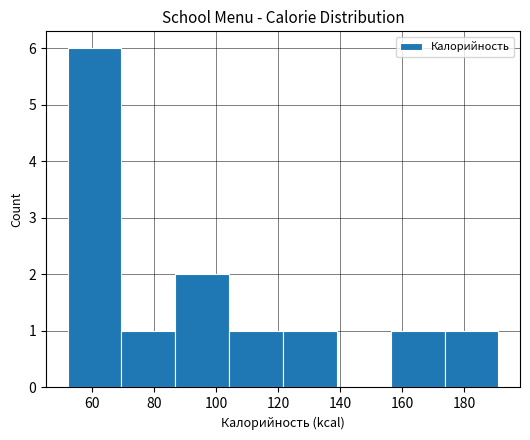

Which range on the x-axis has the tallest bar?

52 to 70